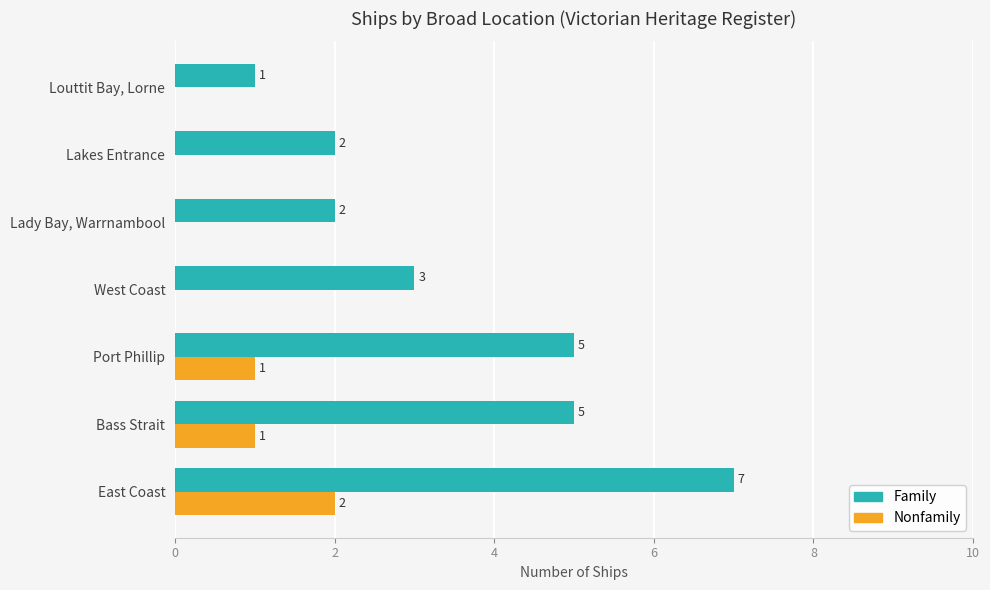

What value does the Family series have at East Coast?

7